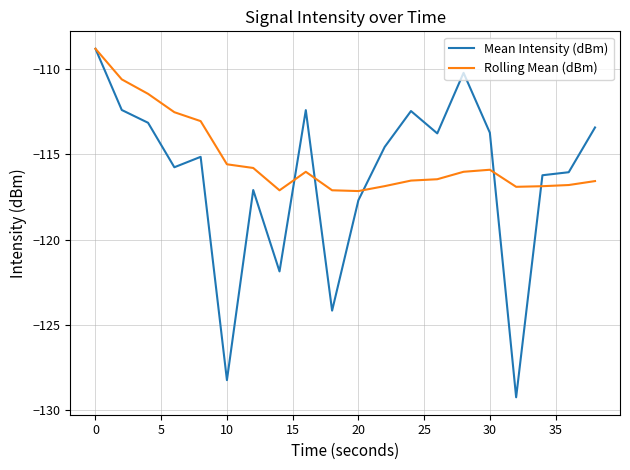

Which series has the widest spread of values?

Mean Intensity (dBm)